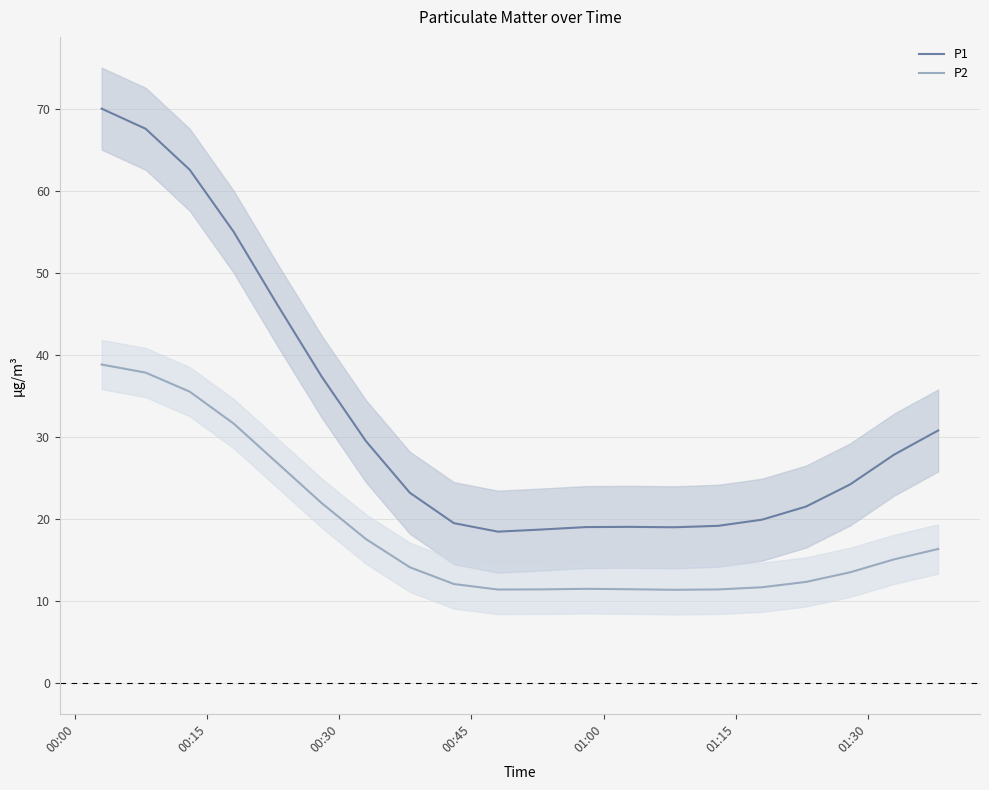

What is the average value of the P2 series?

18.7